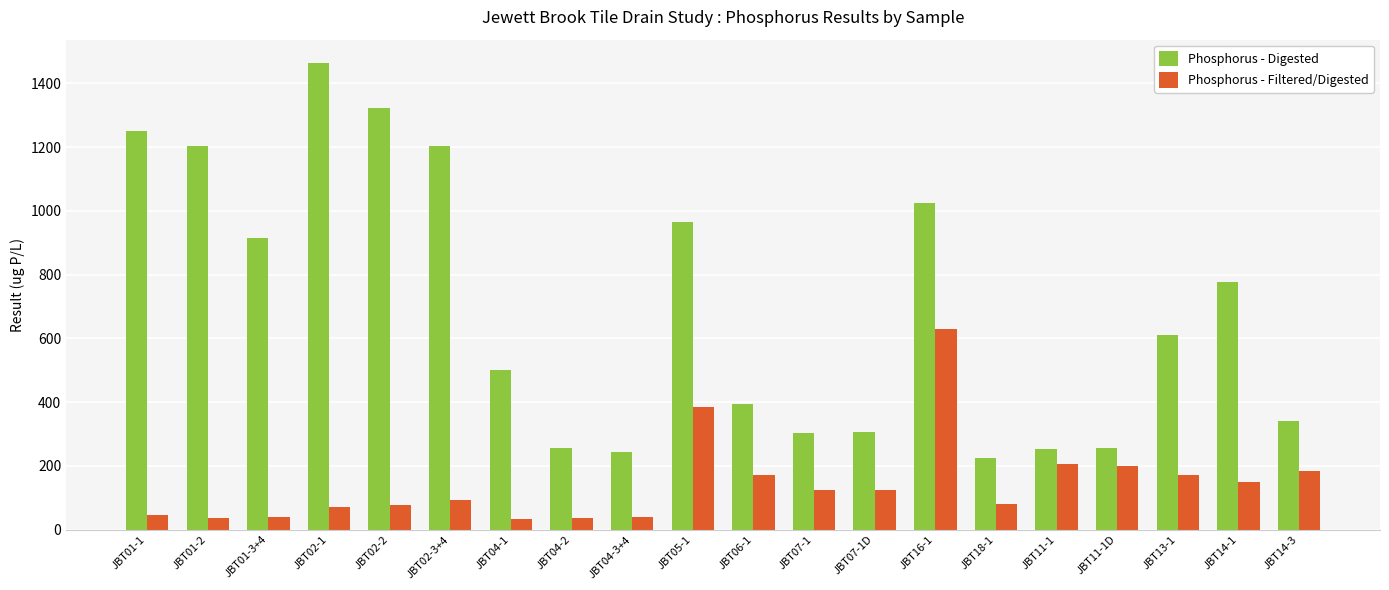

Rank the series at JBT04-2 from lowest to highest value.

Phosphorus - Filtered/Digested, Phosphorus - Digested